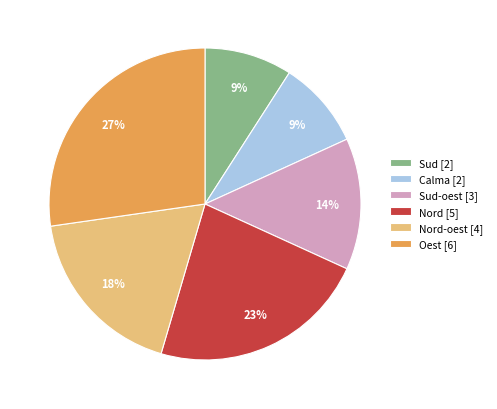

To the nearest percent, what is the difference between the Nord-oest [4] and Nord [5] slice percentages?

5%